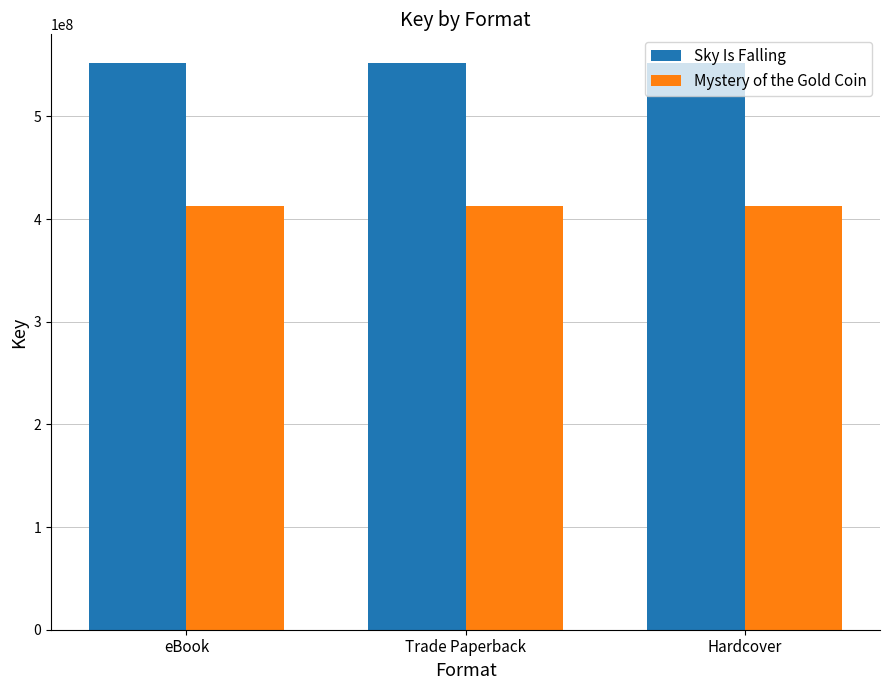

Reading left to right, transcribe all the data shown in this chart.

Sky Is Falling: 552324265	552324265	552324265
Mystery of the Gold Coin: 412248833	412248833	412248833